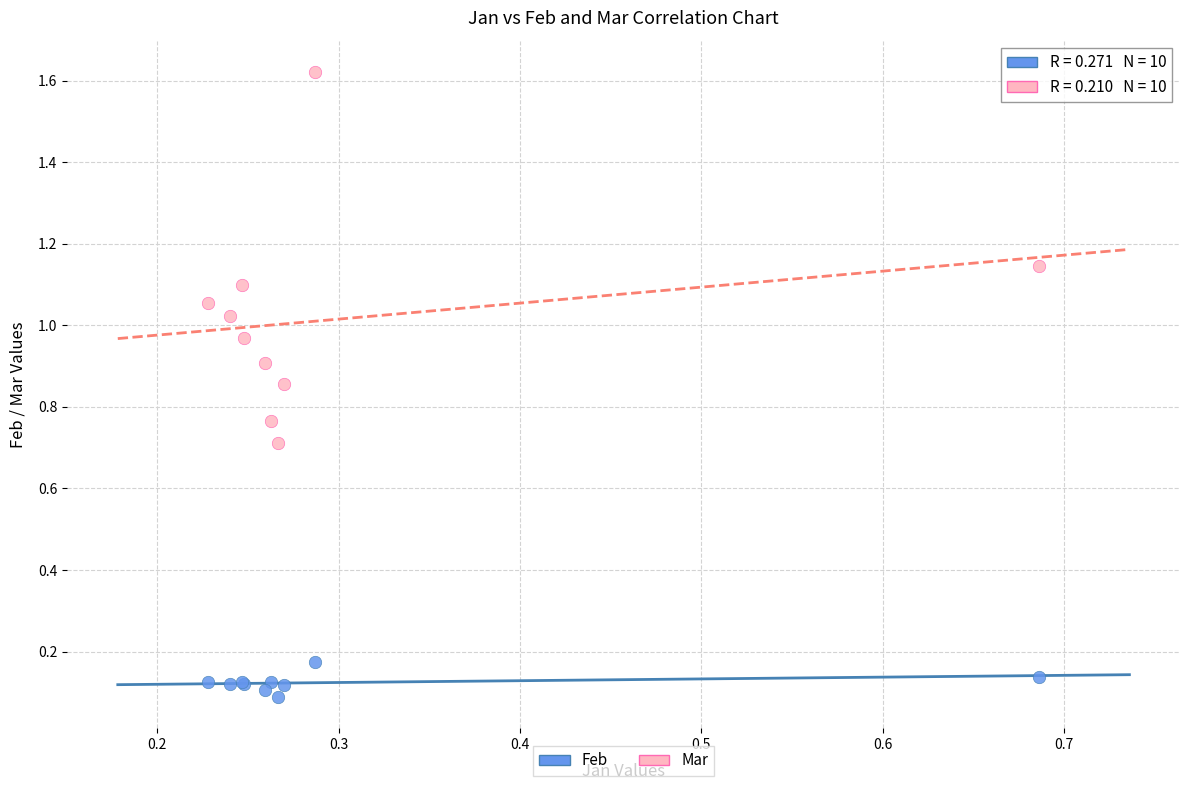

What is the X range (max minus min) for the scatter plot?

0.5